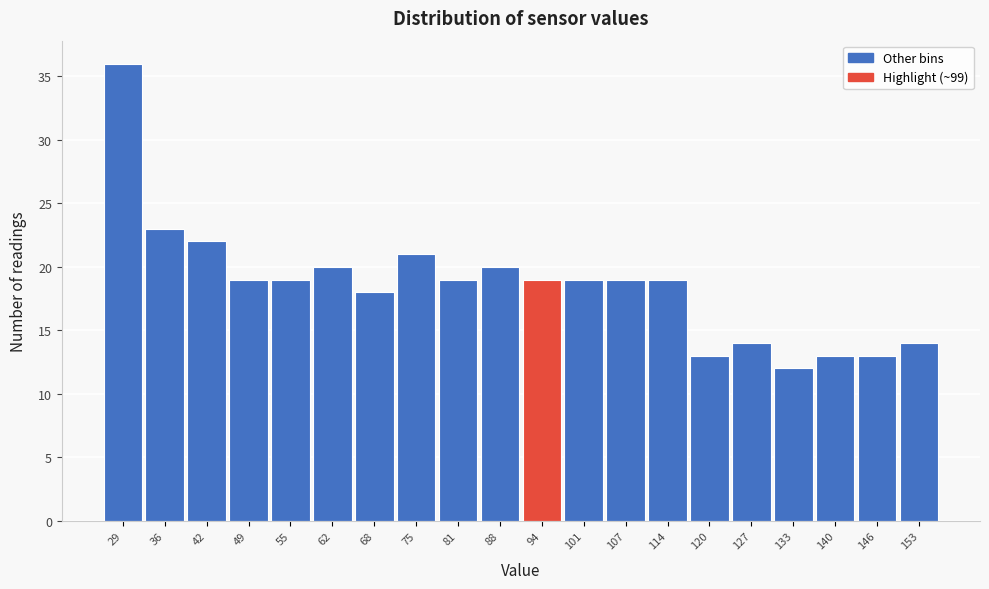

Reading left to right, what are all the values shown in this chart?

36	23	22	19	19	20	18	21	19	20	19	19	19	19	13	14	12	13	13	14